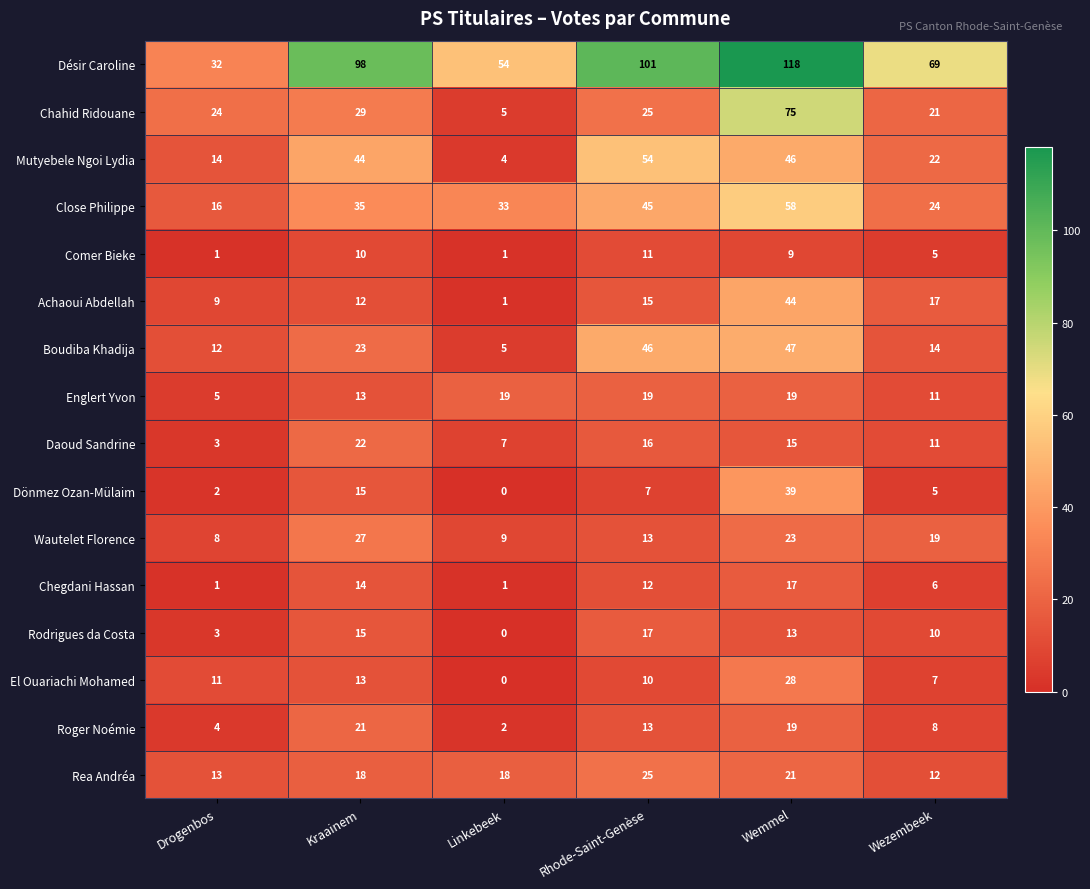

Rank the categories by Dönmez Ozan-Mülaim value from highest to lowest.

Wemmel, Kraainem, Rhode-Saint-Genèse, Wezembeek, Drogenbos, Linkebeek